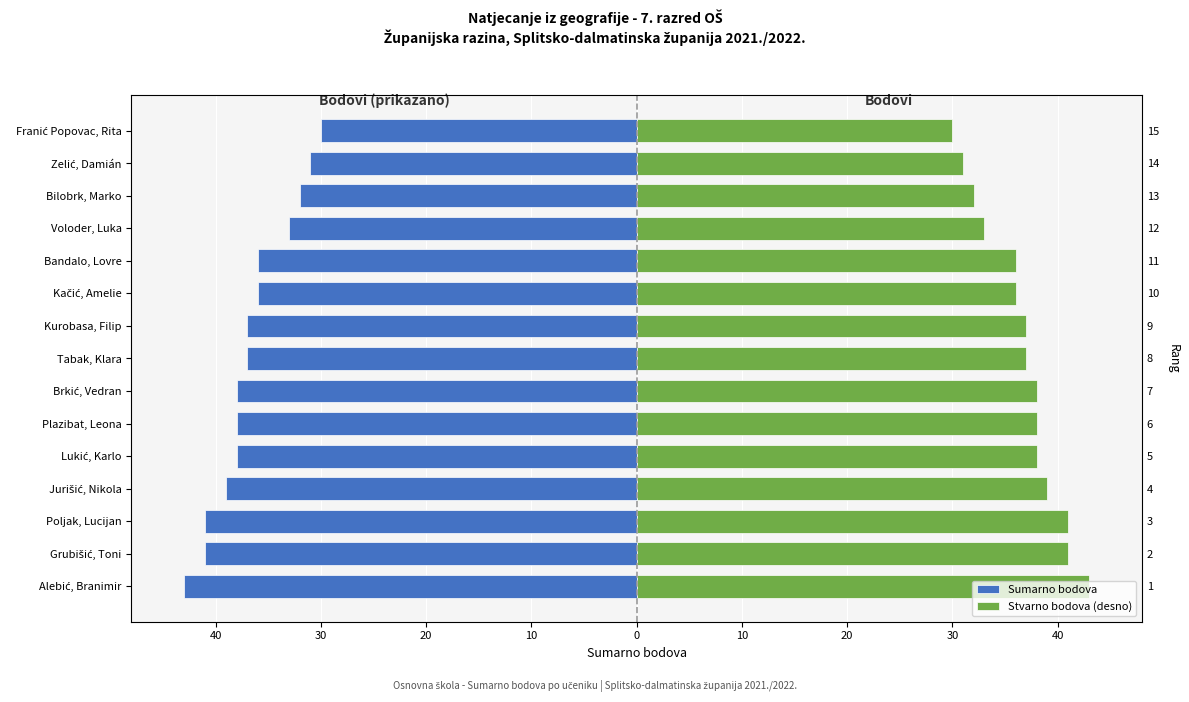

At Zelić, Damián, list the series in order from largest to smallest.

Stvarno bodova (desno), Sumarno bodova